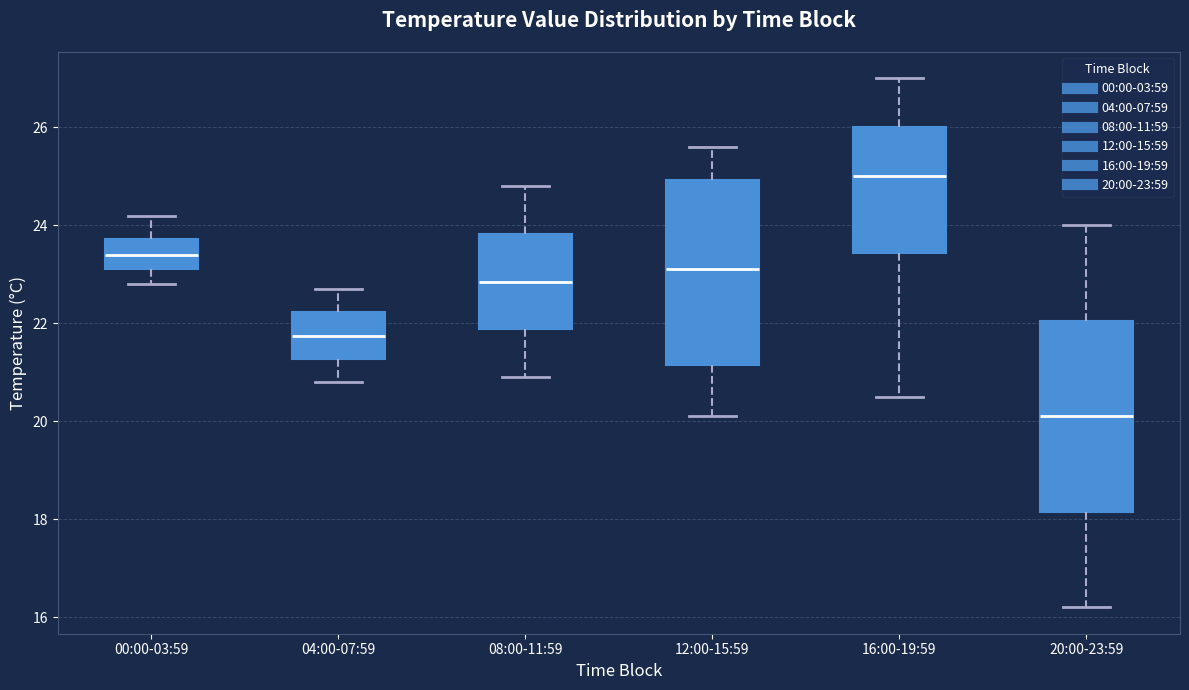

Reading left to right, read every box against the y-axis: the position of its median line, the range the box covers, and the ends of its whiskers. The values are not printed on the chart, so give them approximately, as read against the axis.

00:00-03:59: median 23.4, box 23.2 to 23.8, whiskers 22.8 to 24.2
04:00-07:59: median 21.8, box 21.2 to 22.2, whiskers 20.8 to 22.8
08:00-11:59: median 22.8, box 21.8 to 23.8, whiskers 21.0 to 24.8
12:00-15:59: median 23.2, box 21.2 to 25.0, whiskers 20.2 to 25.6
16:00-19:59: median 25.0, box 23.4 to 26.0, whiskers 20.6 to 27.0
20:00-23:59: median 20.2, box 18.2 to 22.0, whiskers 16.2 to 24.0